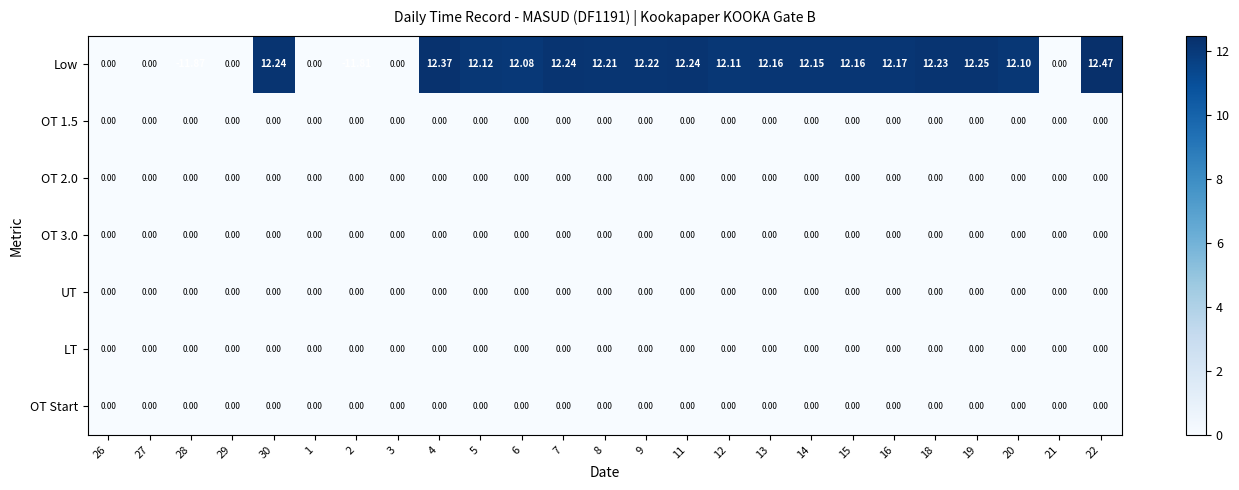

Which series has the widest spread of values?

Low